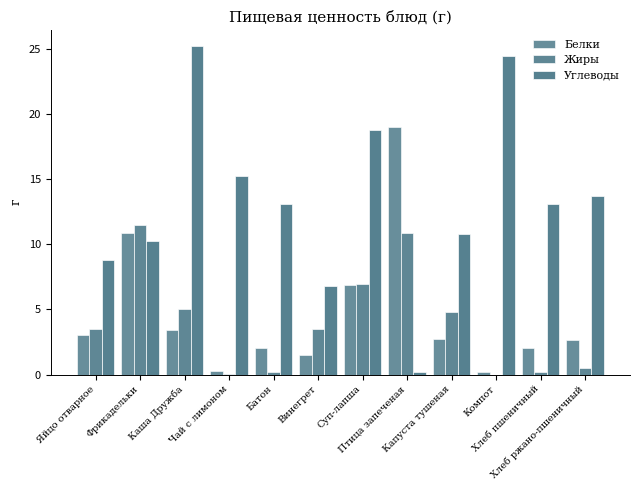

Does the chart contain stacked bars?

No